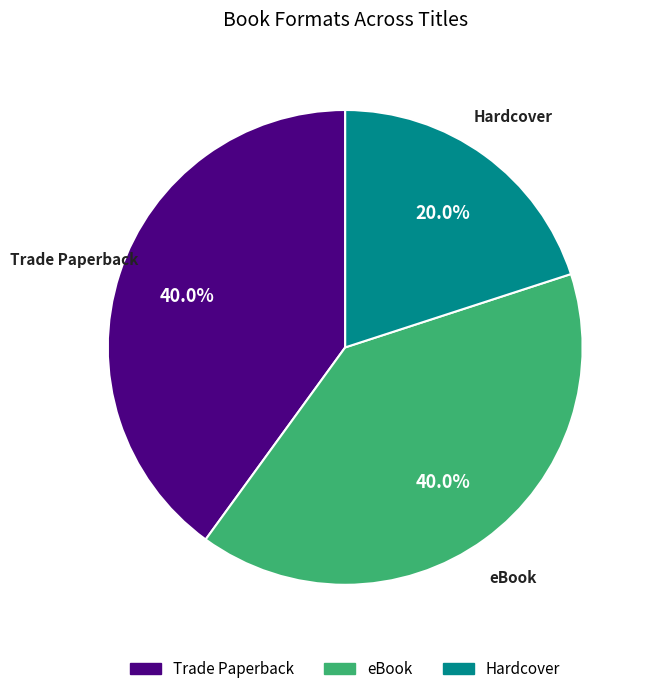

True or false: Trade Paperback accounts for 31% of the total.

False